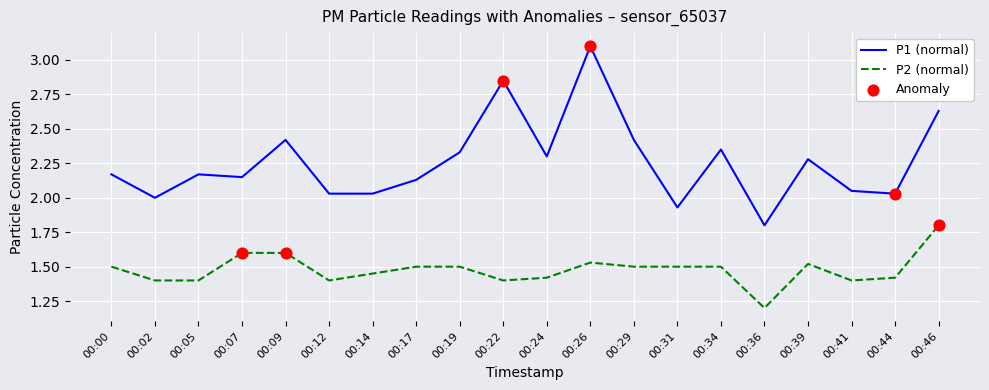

Which series has the widest spread of values?

P1 (normal)